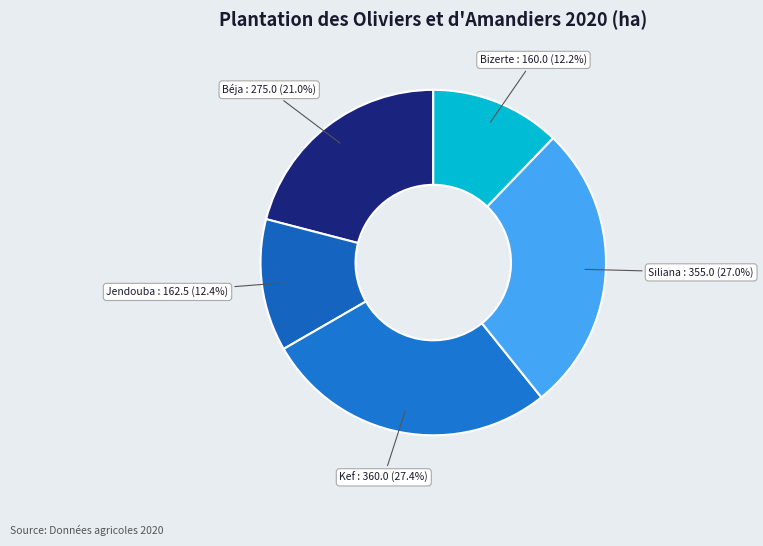

Is it true that Siliana is 39% of the pie?

False